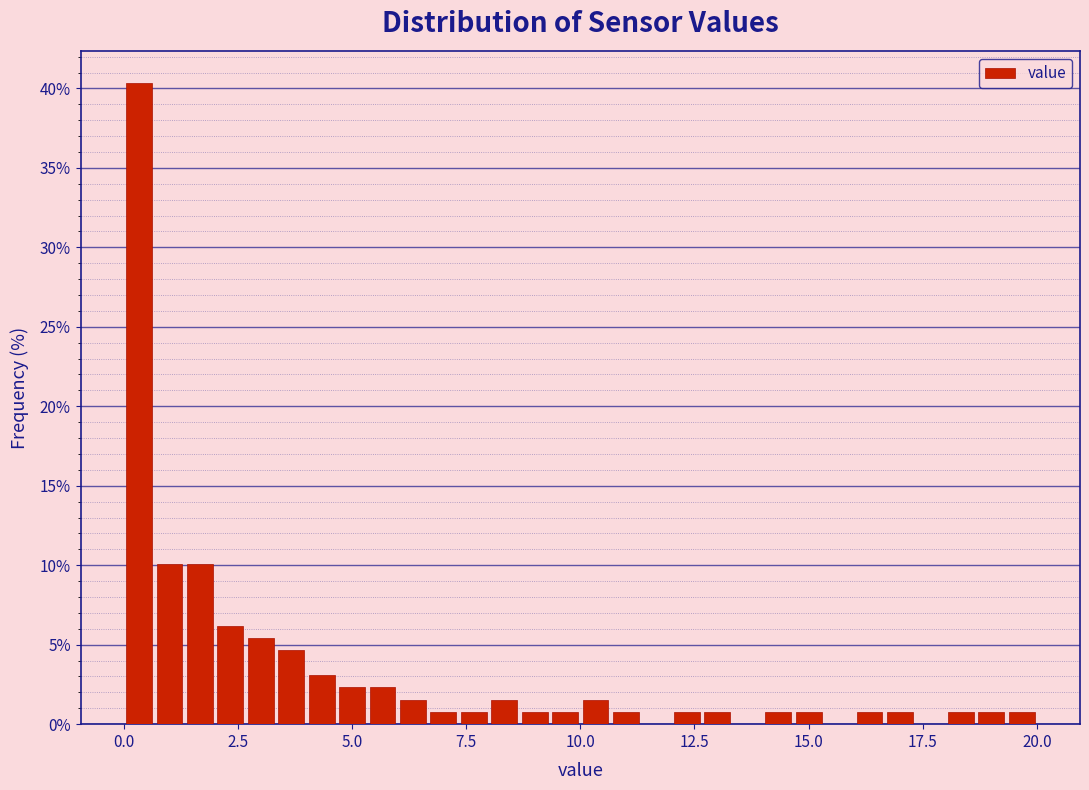

Around what value on the x-axis is the tallest bar? Give the approximate position of its centre, as read against the axis.

0.5